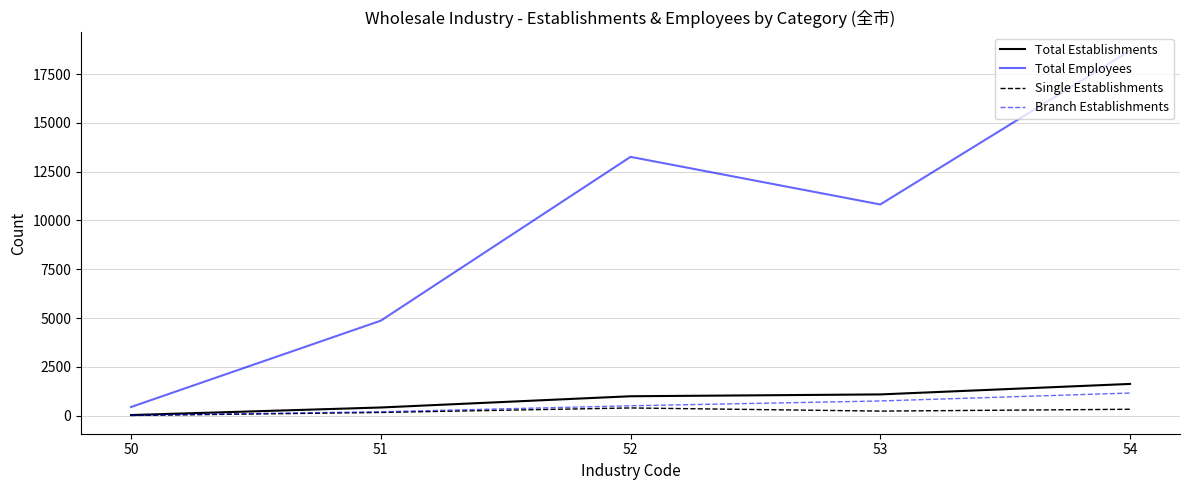

At which category is the sum across all series the highest?

54